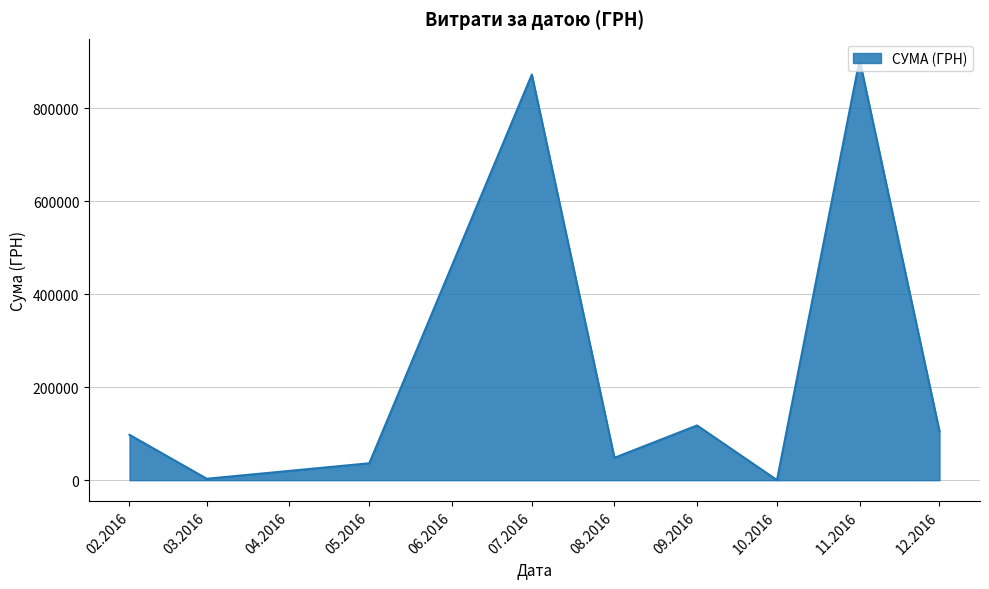

What is the difference between the maximum and minimum values?

903866.5